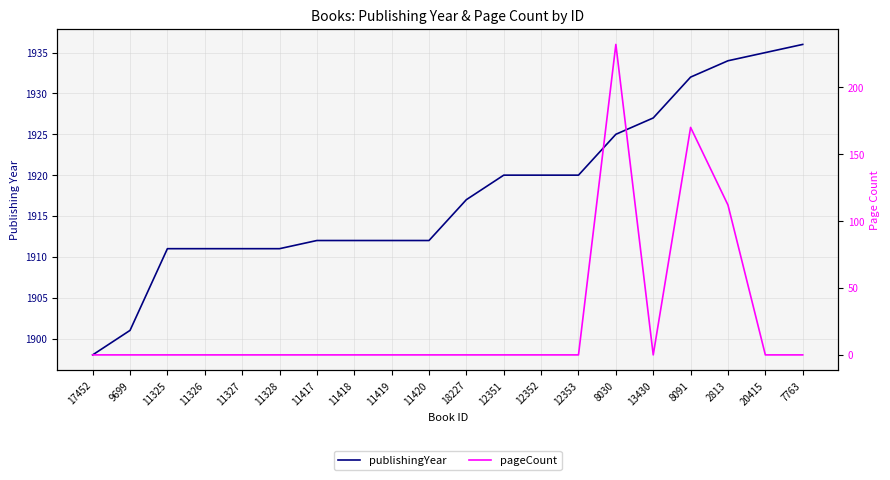

Between 11420 and 11328, which is larger?

11420